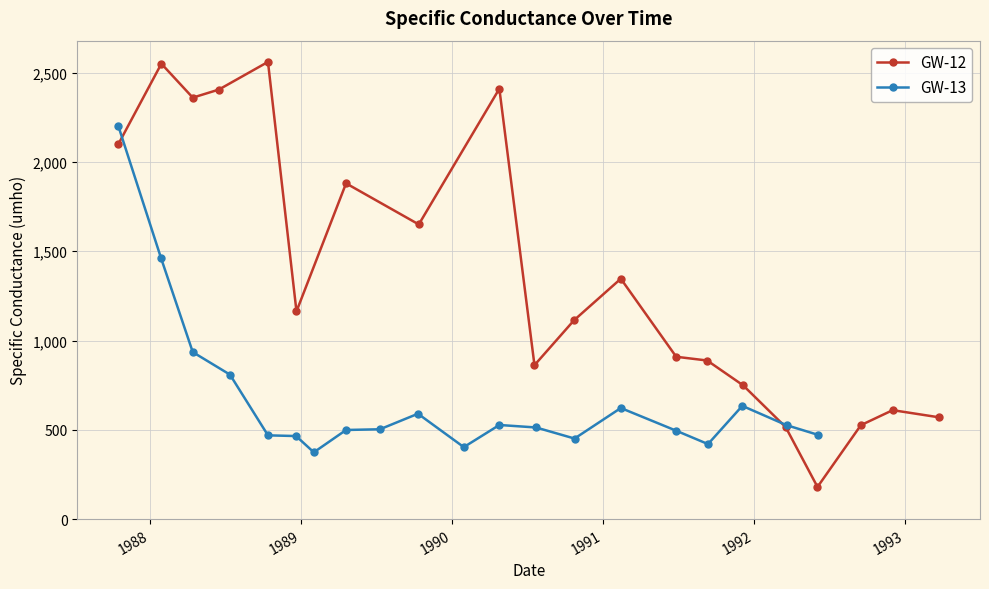

What is the value of the GW-12 point at the 3rd from the left?

2360